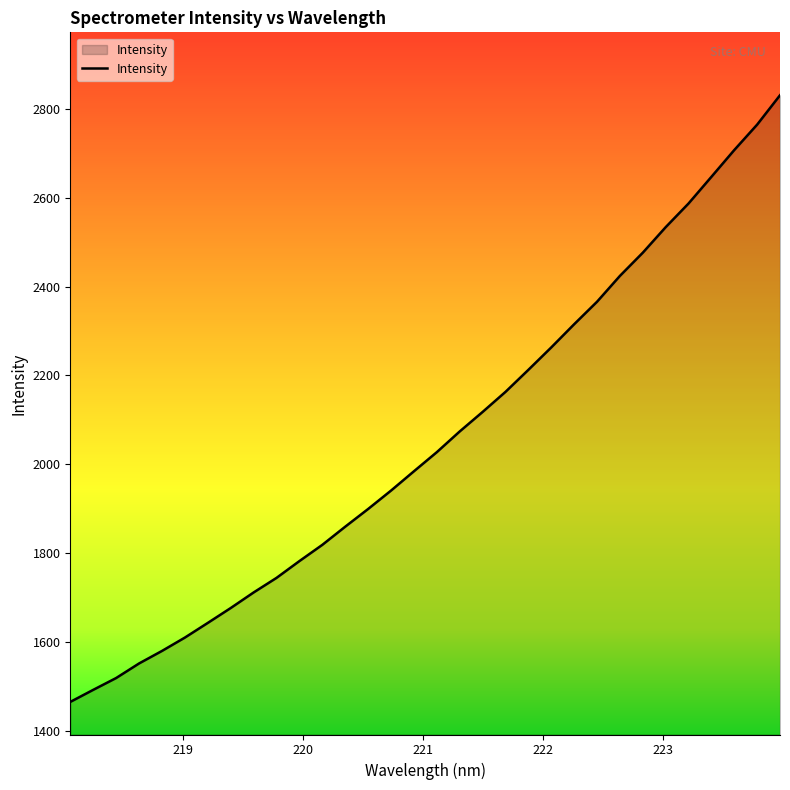

What is the greatest value displayed?

2830.2